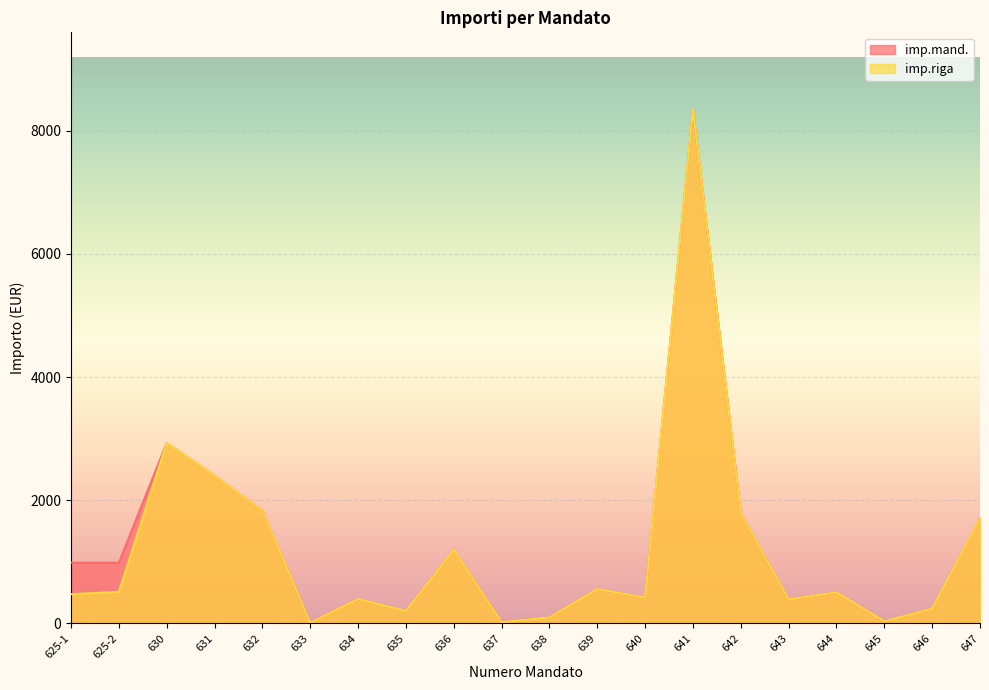

At which category is the sum across all series the highest?

641